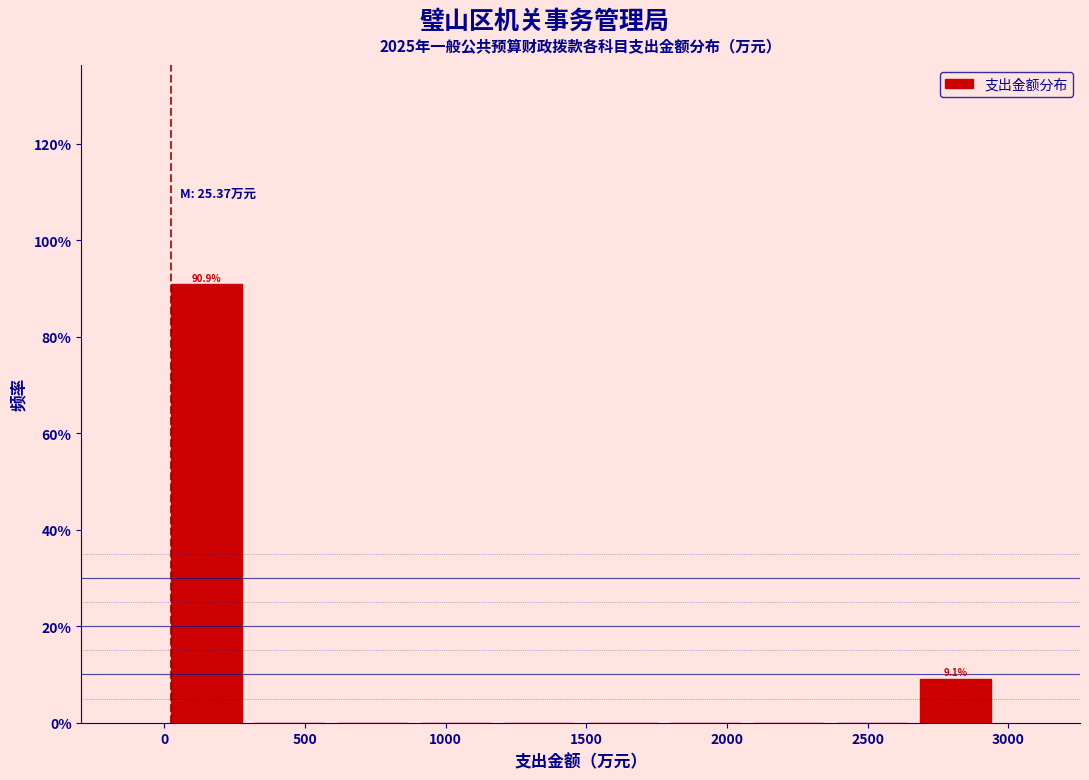

Which range on the x-axis has the tallest bar?

0 to 300